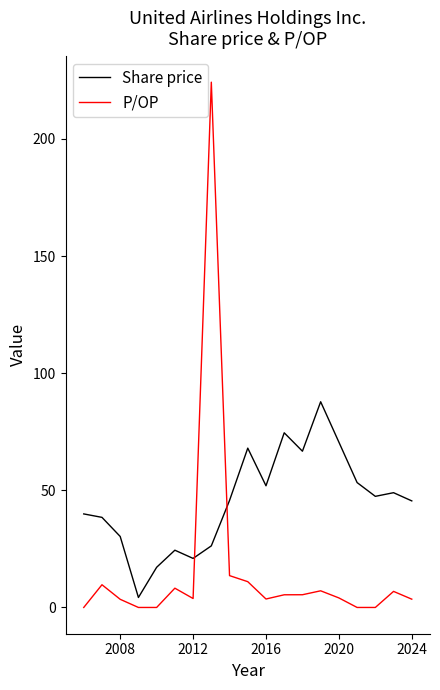

Rank the series by their maximum value, from highest to lowest.

P/OP, Share price